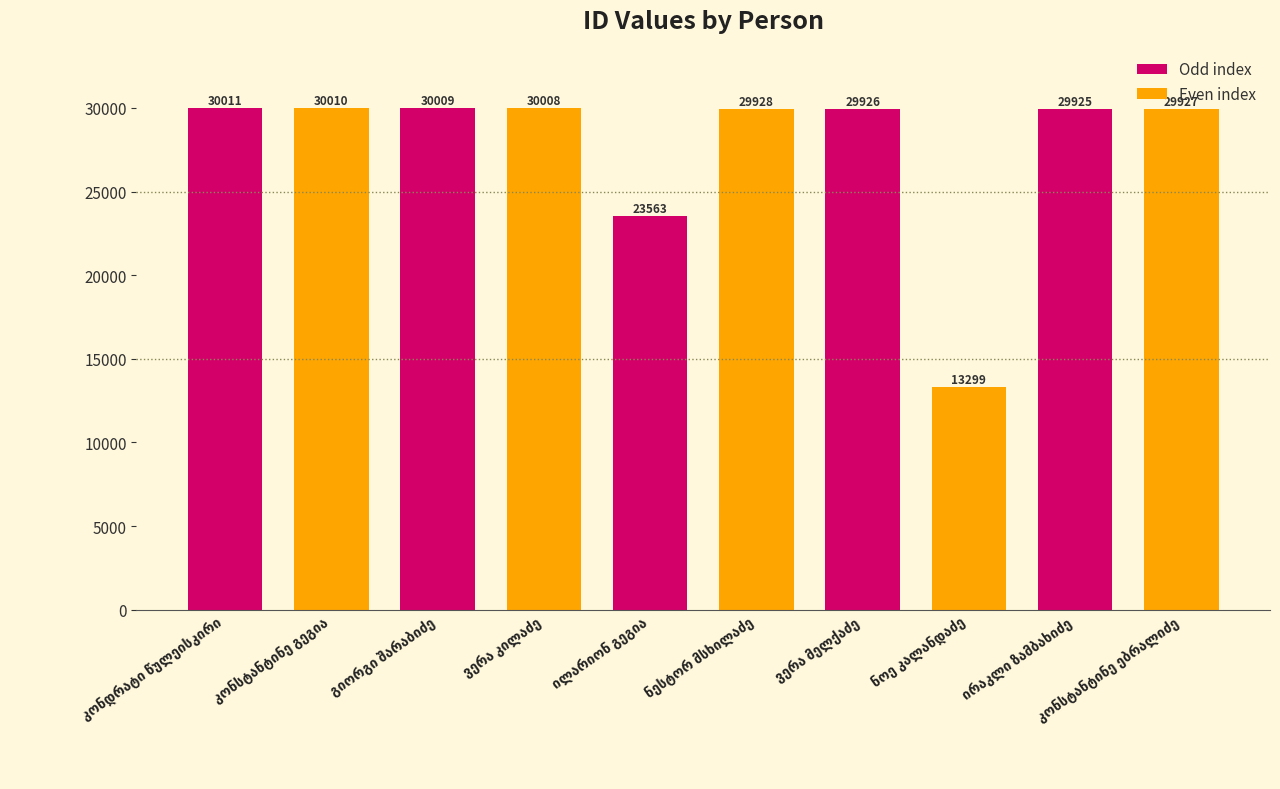

What is the value of the 10th bar from the left?

29927